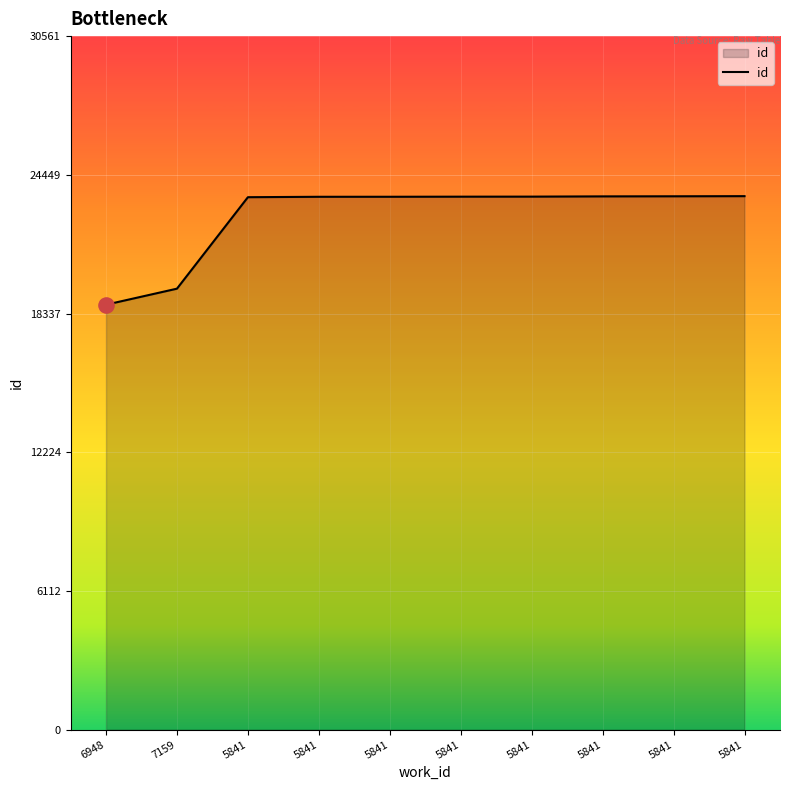

What is the change in value from 7159 to 5841?

+4077